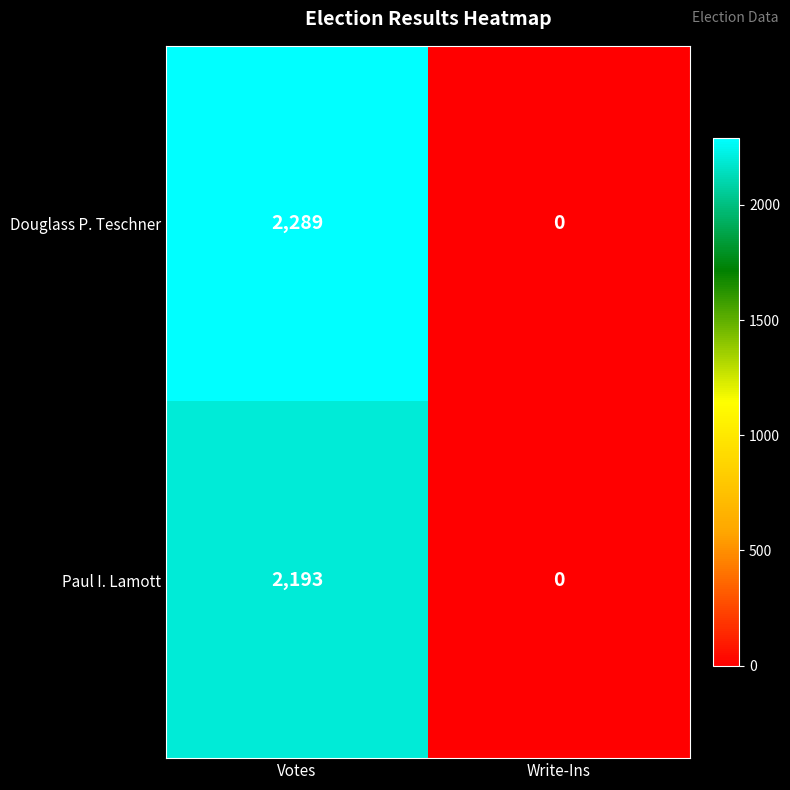

Rank the series at Votes from highest to lowest value.

Douglass P. Teschner, Paul I. Lamott